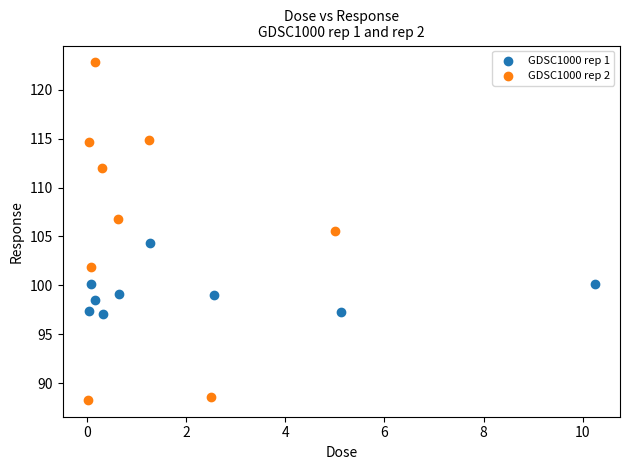

Which series contains the lowest Y value?

GDSC1000 rep 2